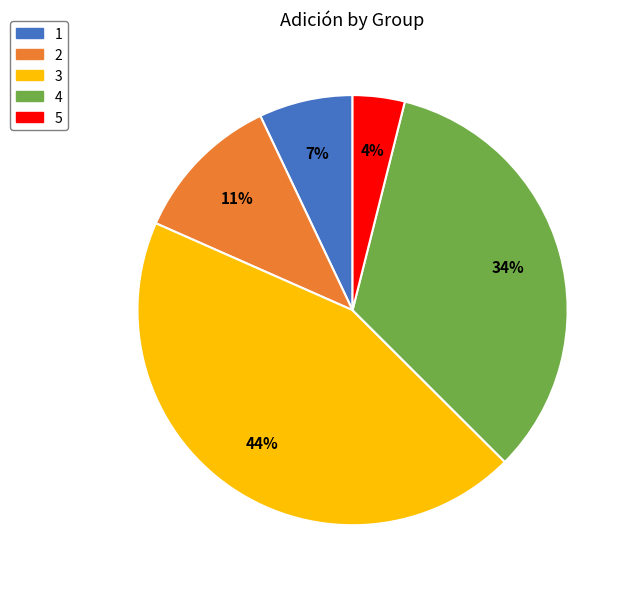

The 3 slice represents 44% of the pie. True or false?

True